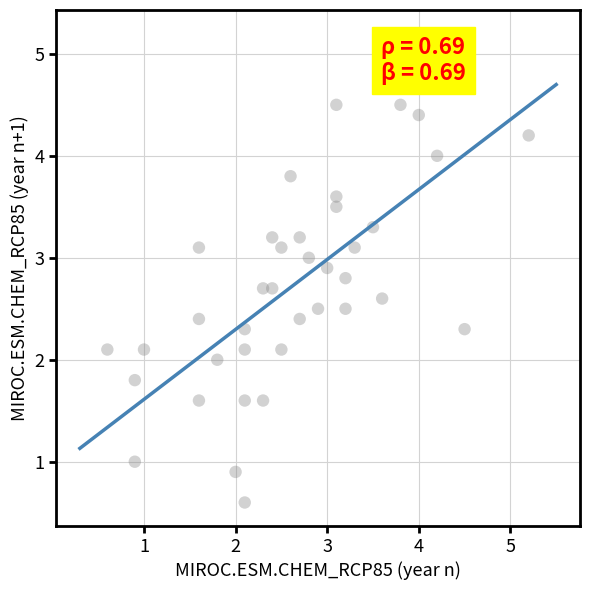

What is the range of Y values (max minus min)?

4.6